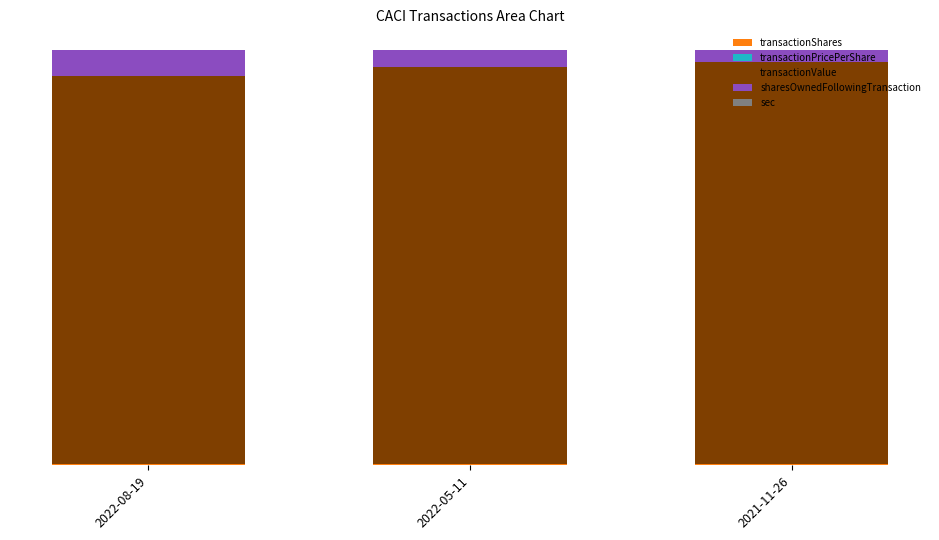

Are the bars grouped side by side (vs. stacked)?

No